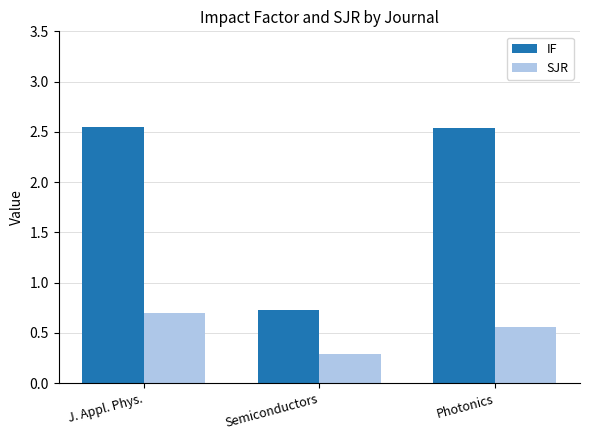

What is the spread (max minus min) of values at Photonics?

2.0